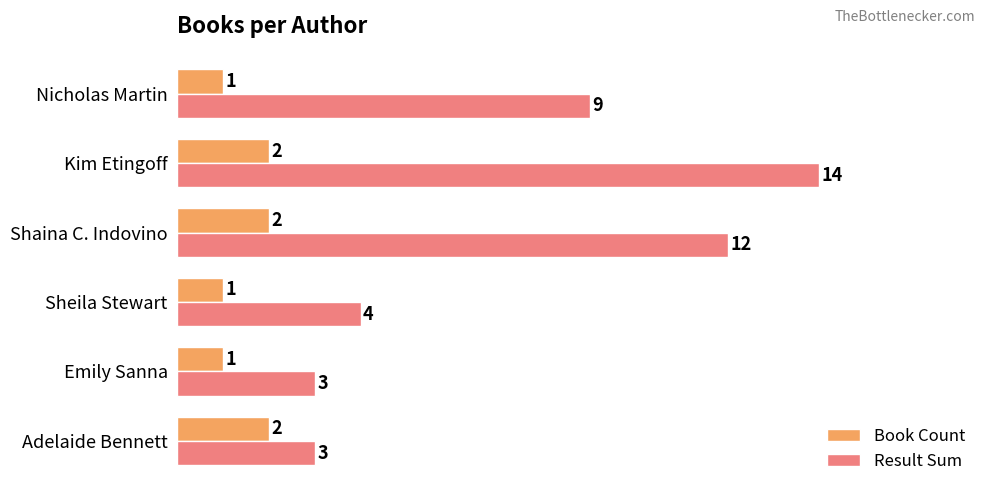

Which series has the largest total across all categories?

Result Sum